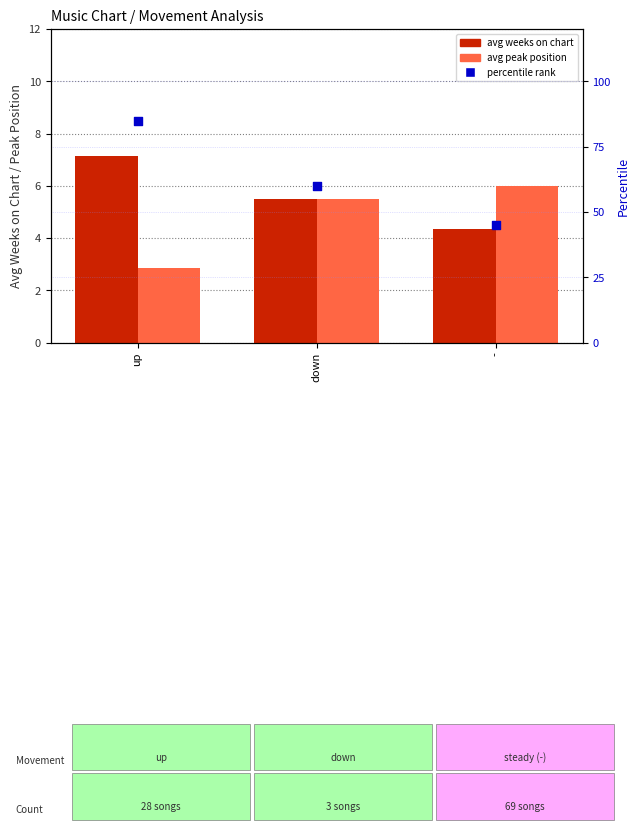

Which series reaches the minimum Y coordinate?

avg peak position